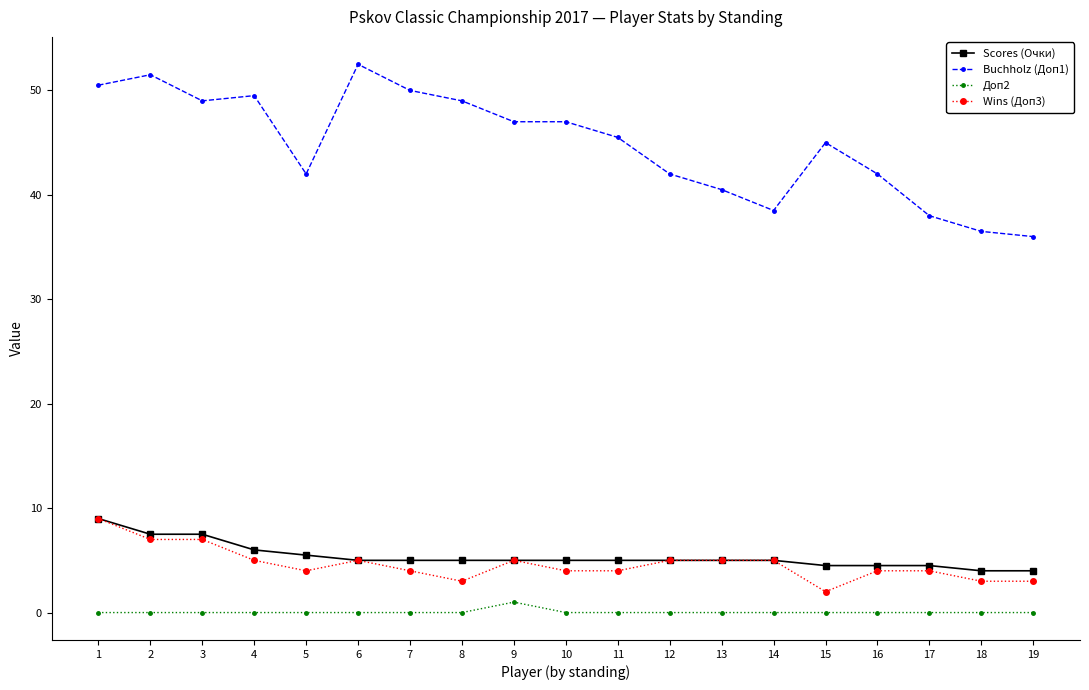

How many data points does each series have?

19